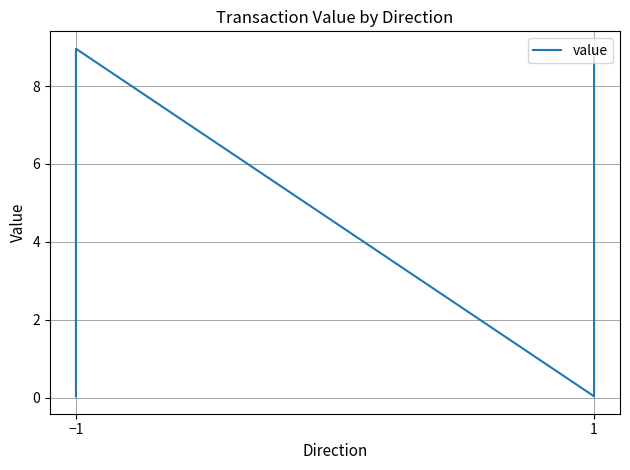

Reading right to left, list all the values displayed in this chart.

9.0	0.0	9.0	0.0